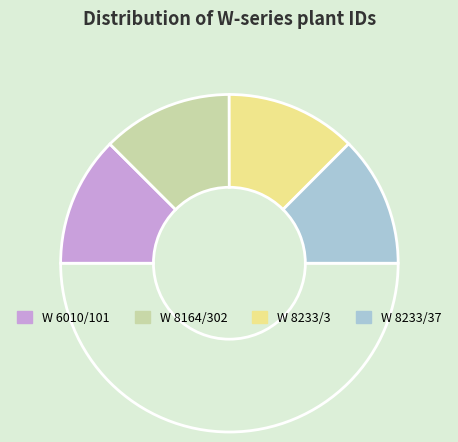

Which slice is the largest?

W 8233/37